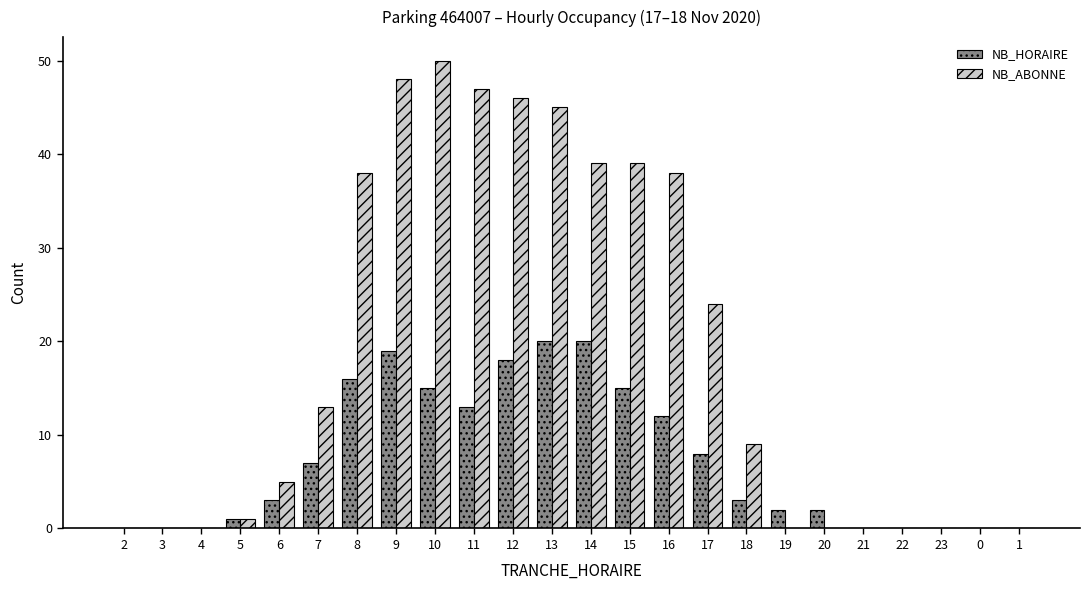

Between 2 and 10, which series saw the biggest shift?

NB_ABONNE